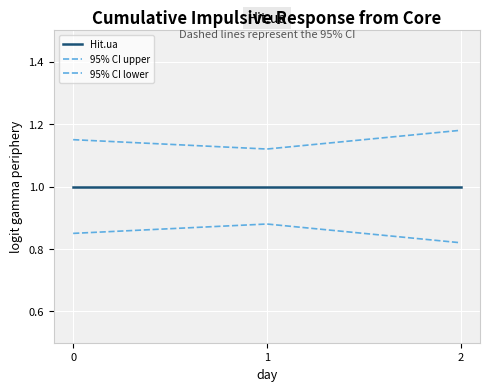

Does the chart have visible grid lines?

Yes